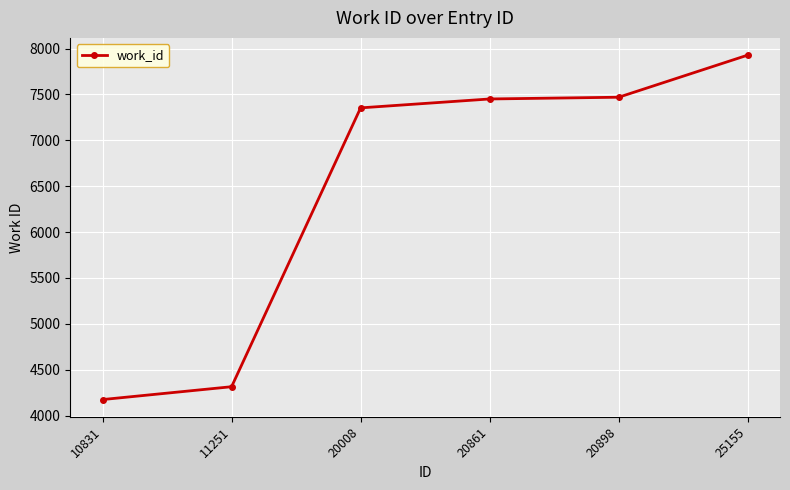

What is the average value?

6449